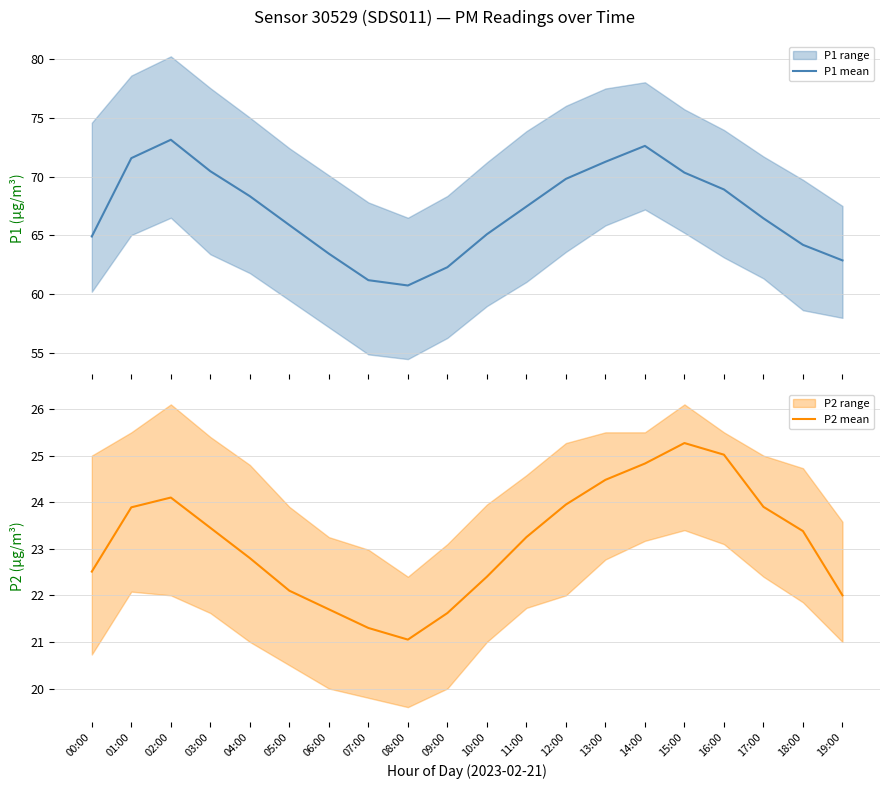

Reading left to right, list all the values displayed in this chart.

P1 mean: 64.9	71.6	73.1	70.5	68.3	65.9	63.5	61.2	60.8	62.3	65.1	67.5	69.8	71.2	72.6	70.3	68.9	66.5	64.2	62.9
P2 mean: 22.5	23.9	24.1	23.4	22.8	22.1	21.7	21.3	21.1	21.6	22.4	23.2	23.9	24.5	24.8	25.3	25.0	23.9	23.4	22.0